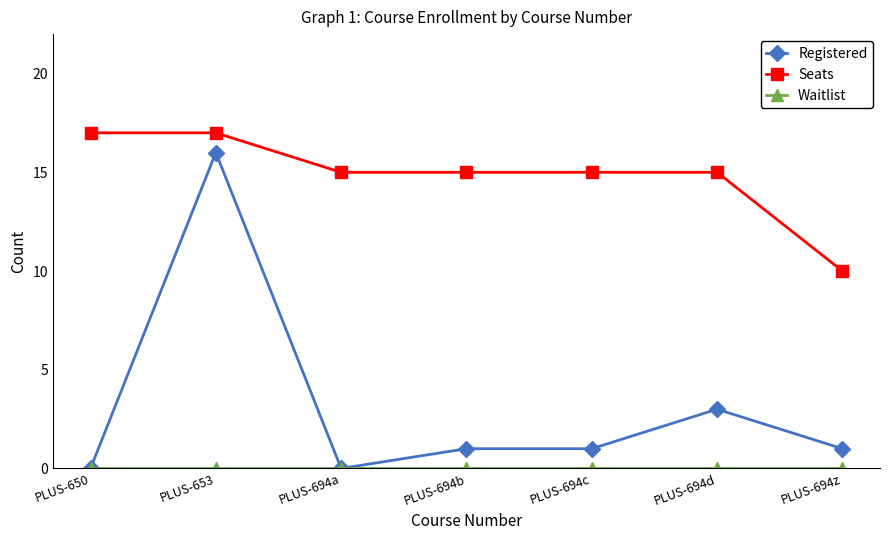

What is the value of the Registered point at the 7th from the left?

1